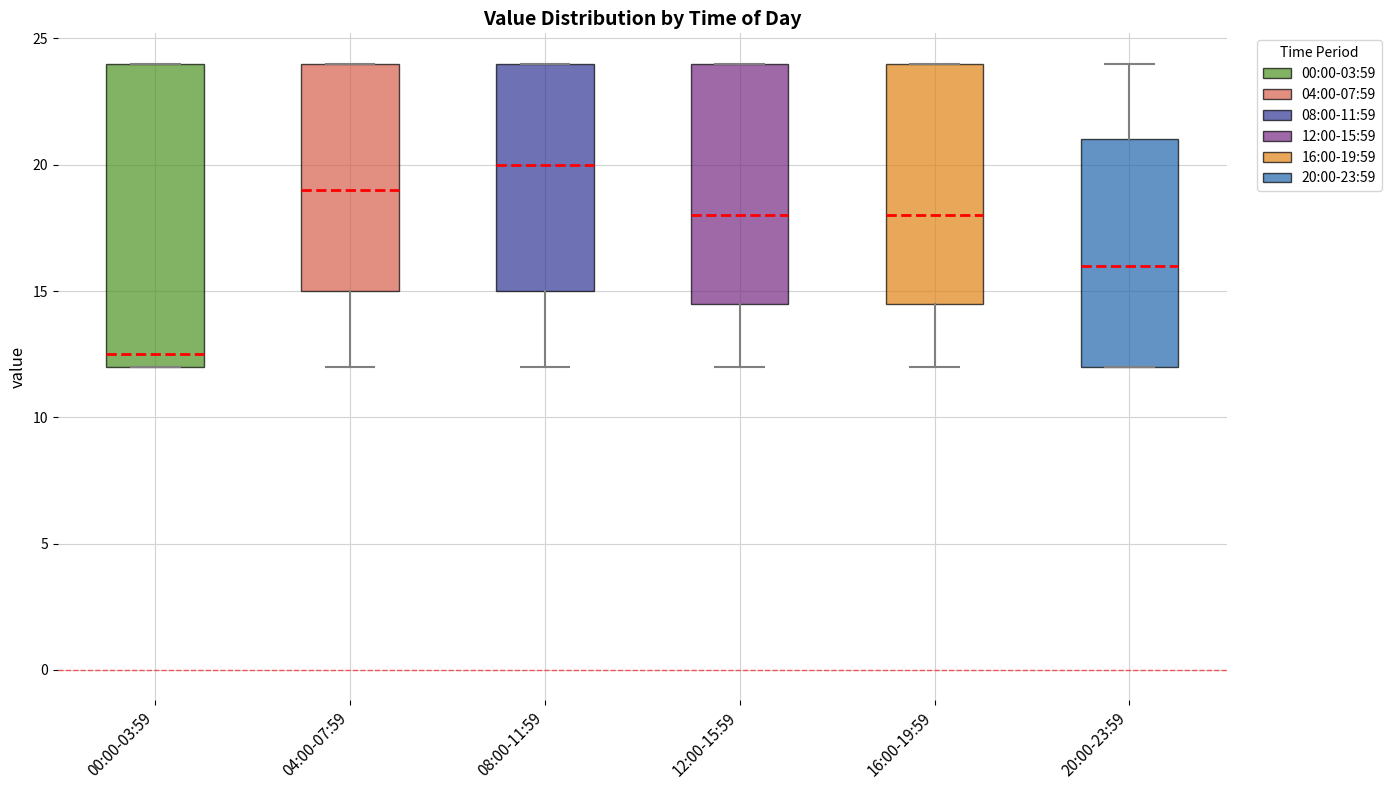

Reading left to right, transcribe this box plot: for each box, give where its median line is, the range the box spans, and where its two whiskers end, as read against the y-axis. The values are not printed on the chart, so give them approximately, as read against the axis.

00:00-03:59: median 12.5, box 12.0 to 24.0, whiskers 12.0 to 24.0
04:00-07:59: median 19.0, box 15.0 to 24.0, whiskers 12.0 to 24.0
08:00-11:59: median 20.0, box 15.0 to 24.0, whiskers 12.0 to 24.0
12:00-15:59: median 18.0, box 14.5 to 24.0, whiskers 12.0 to 24.0
16:00-19:59: median 18.0, box 14.5 to 24.0, whiskers 12.0 to 24.0
20:00-23:59: median 16.0, box 12.0 to 21.0, whiskers 12.0 to 24.0